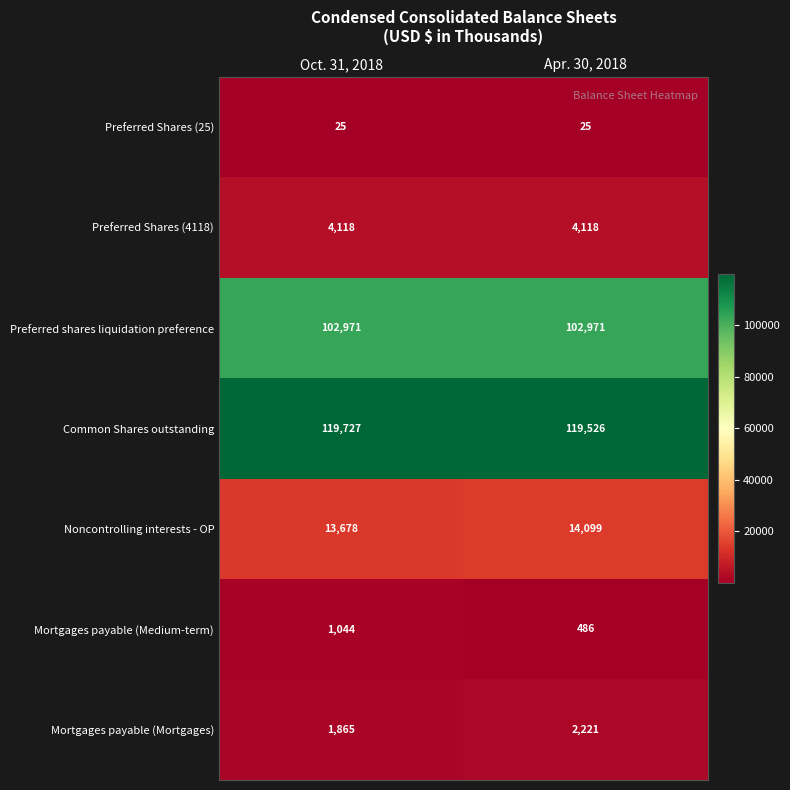

How many distinct data groups are displayed?

7